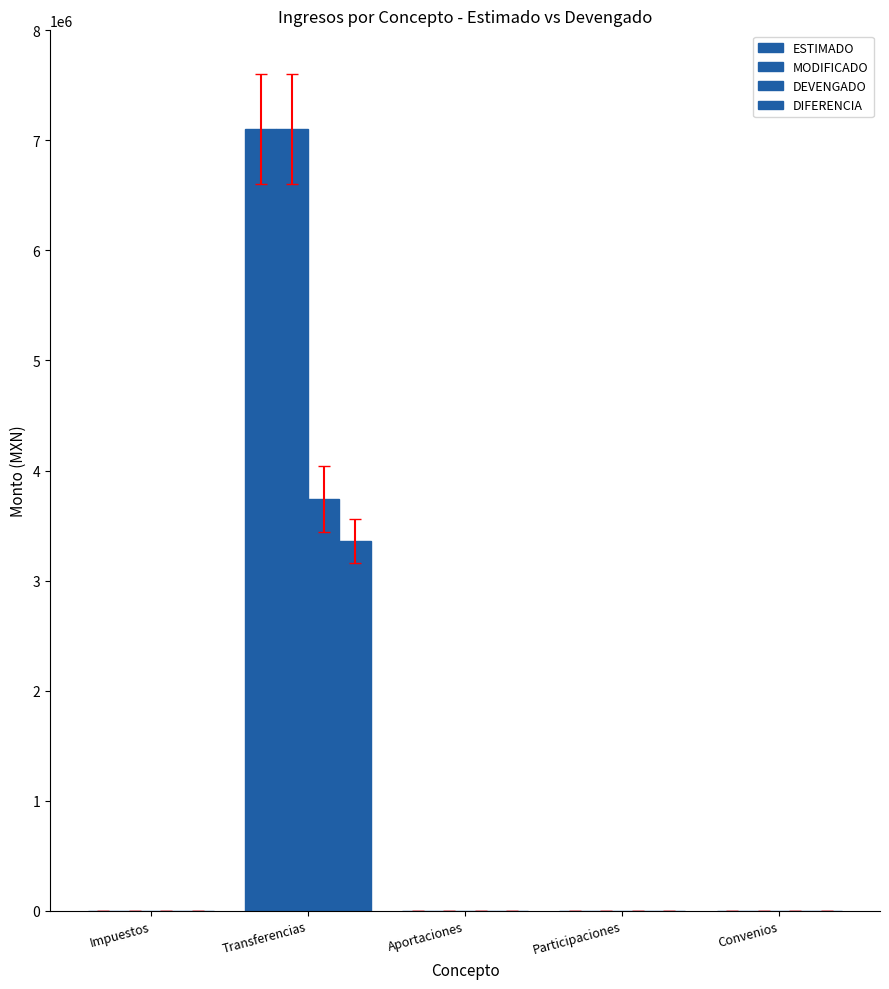

Is the value of ESTIMADO at Impuestos greater than the value of DEVENGADO at Aportaciones?

No